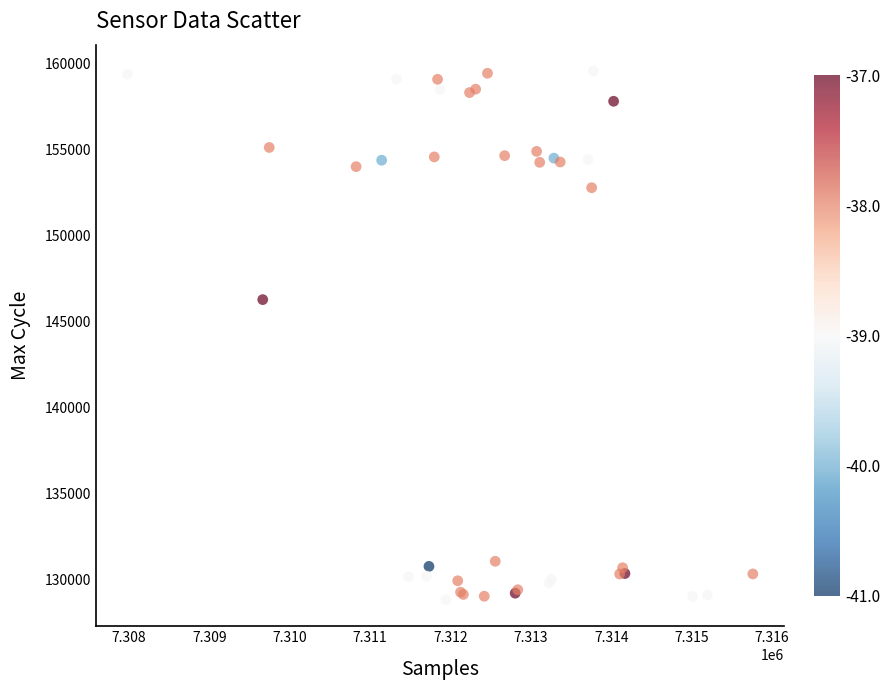

What Y value in the scatter plot is closest to 144200?

146286